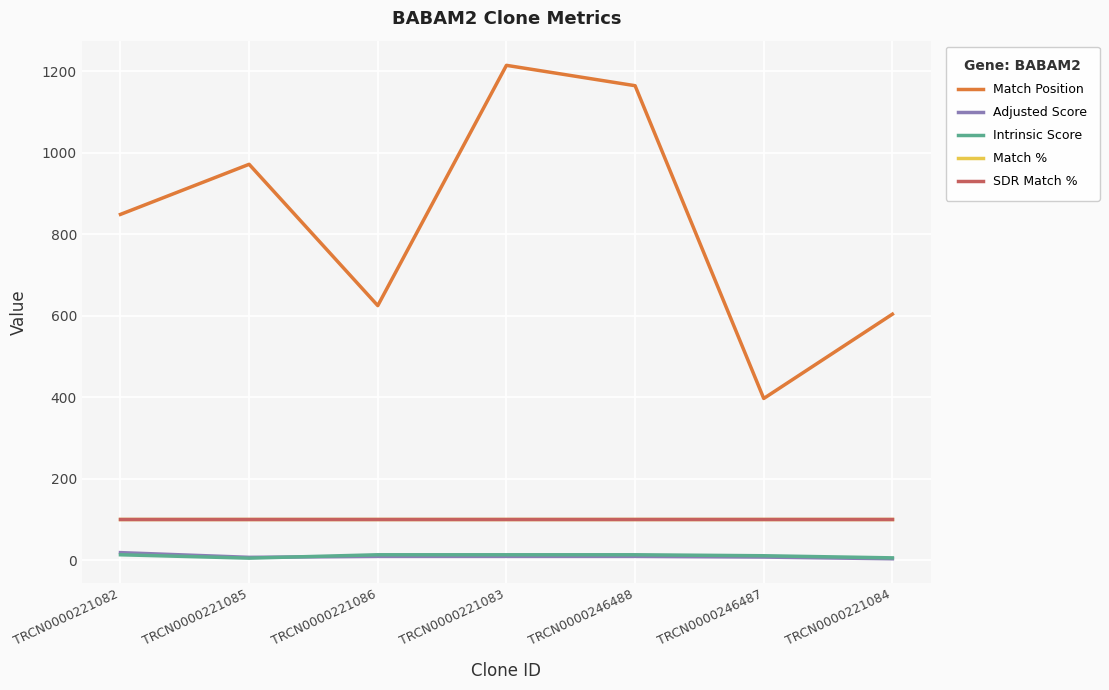

Is it true that SDR Match % equals 68.5 at TRCN0000221083?

False